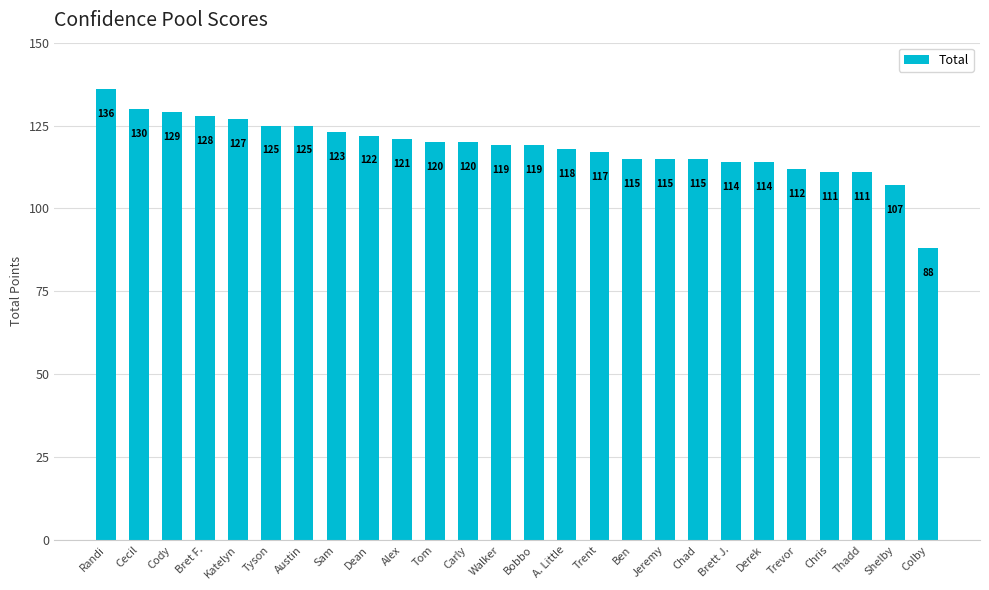

True or false: the data shows 120 at Tom.

True